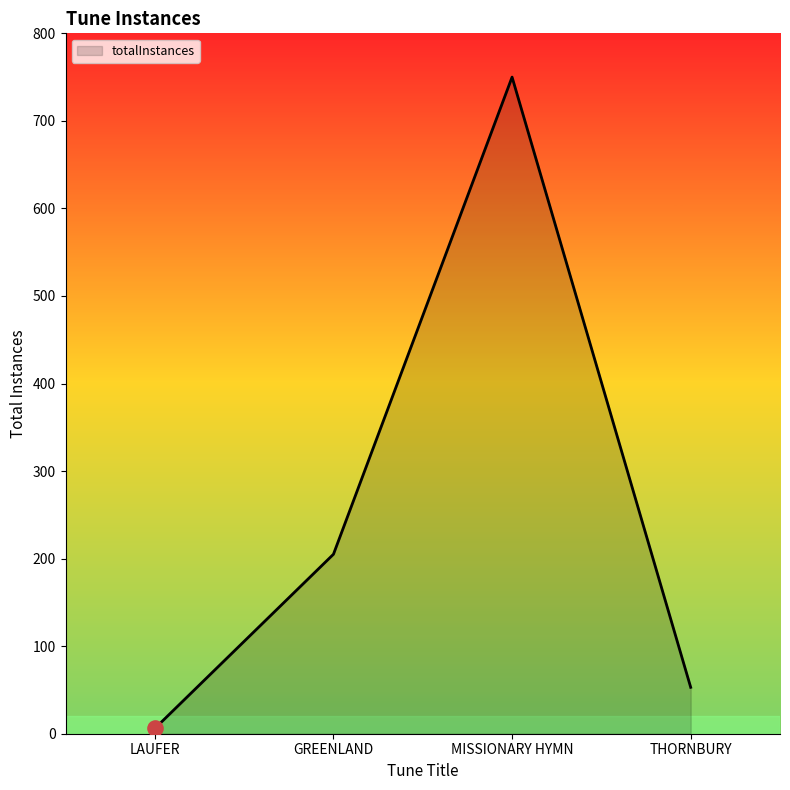

Which has a higher value, LAUFER or MISSIONARY HYMN?

MISSIONARY HYMN